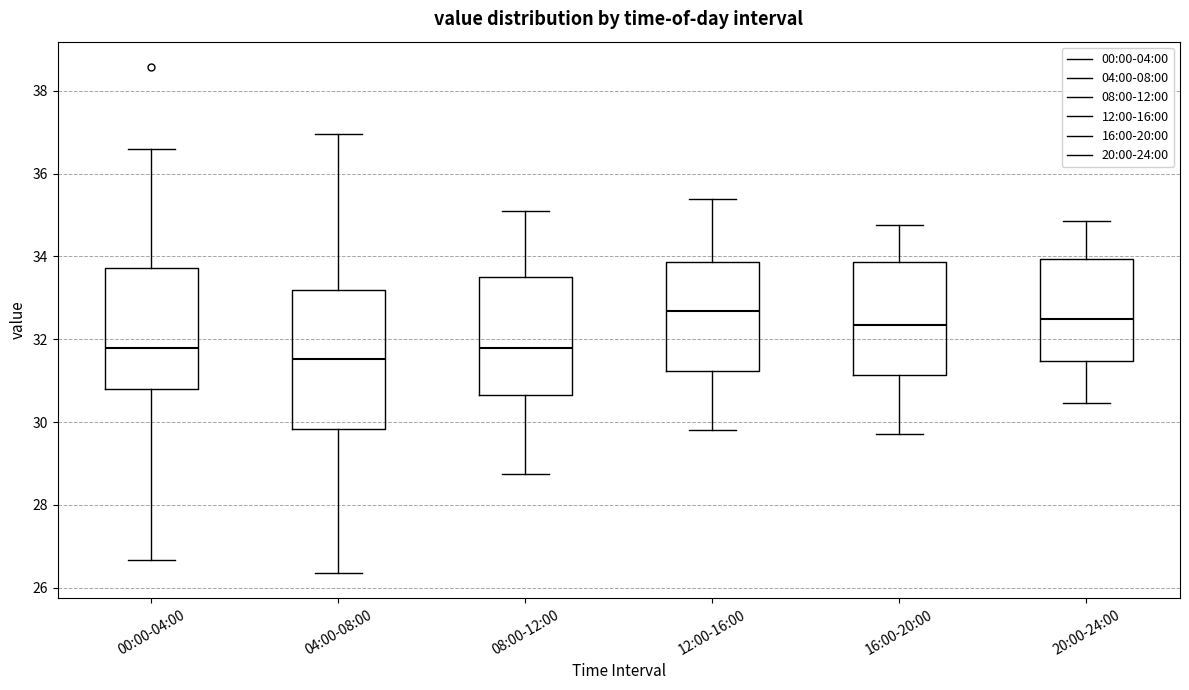

Which box's median line is the lowest?

04:00-08:00